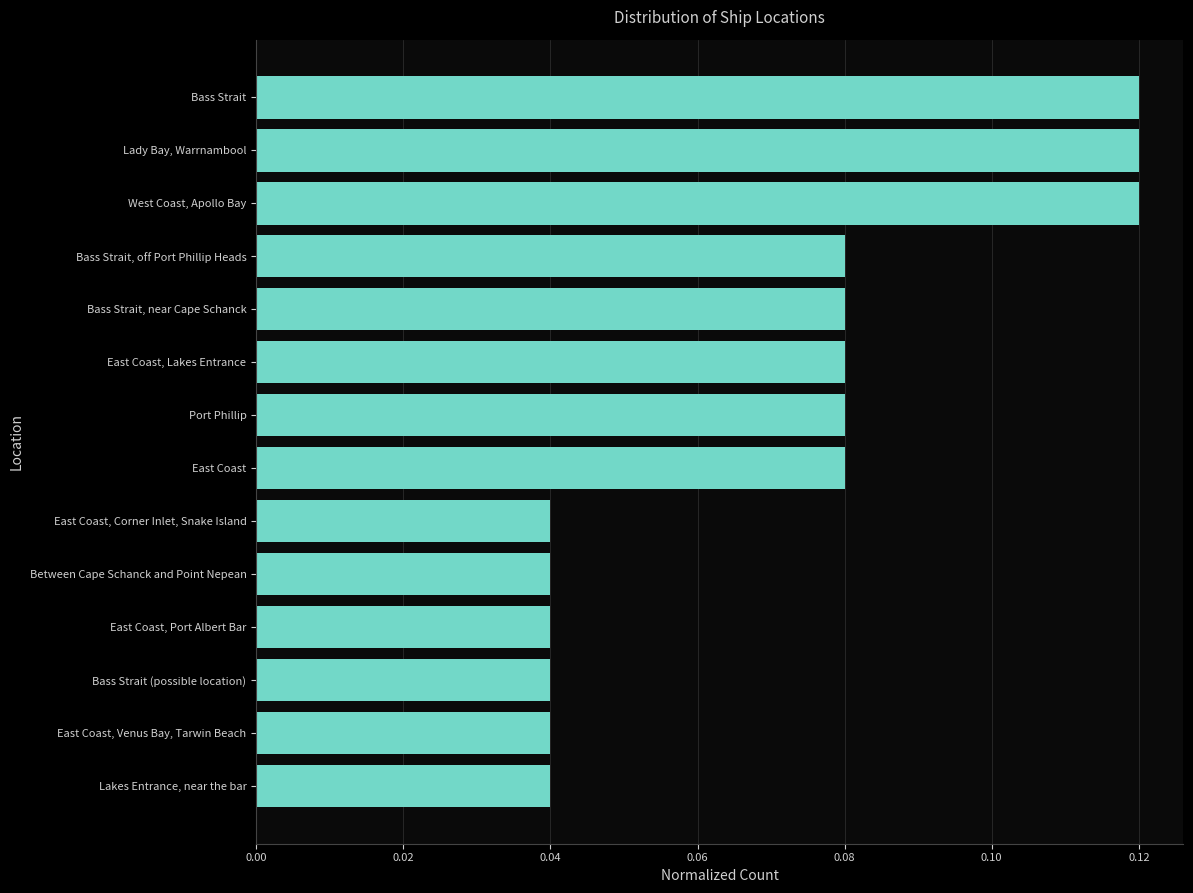

What is the sum of all values?

1.0